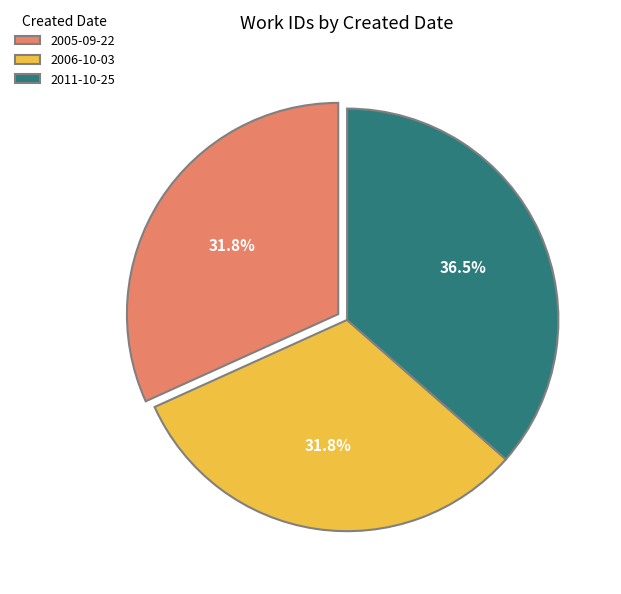

How many segments does this pie chart have?

3